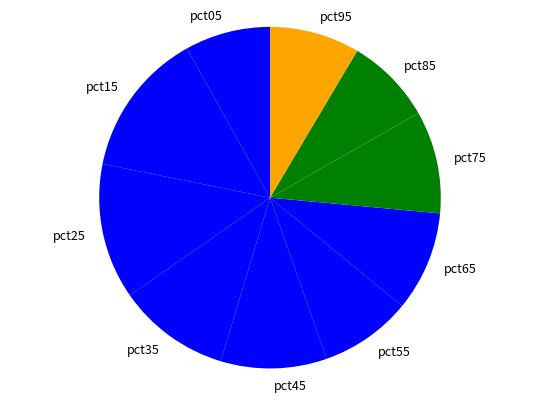

Combined, do pct65 and pct25 account for over 50%?

No